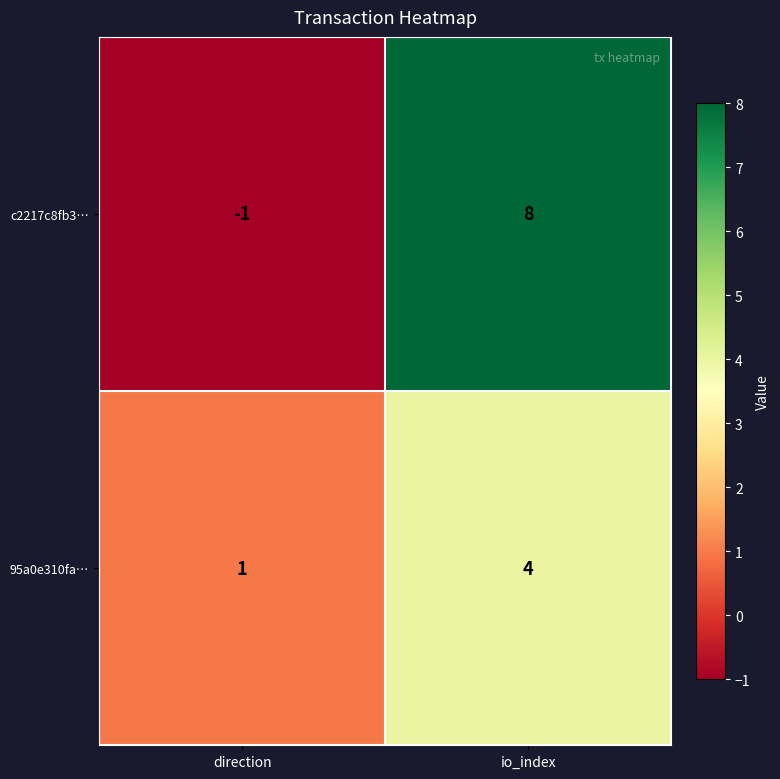

What is the minimum value shown in the chart?

-1